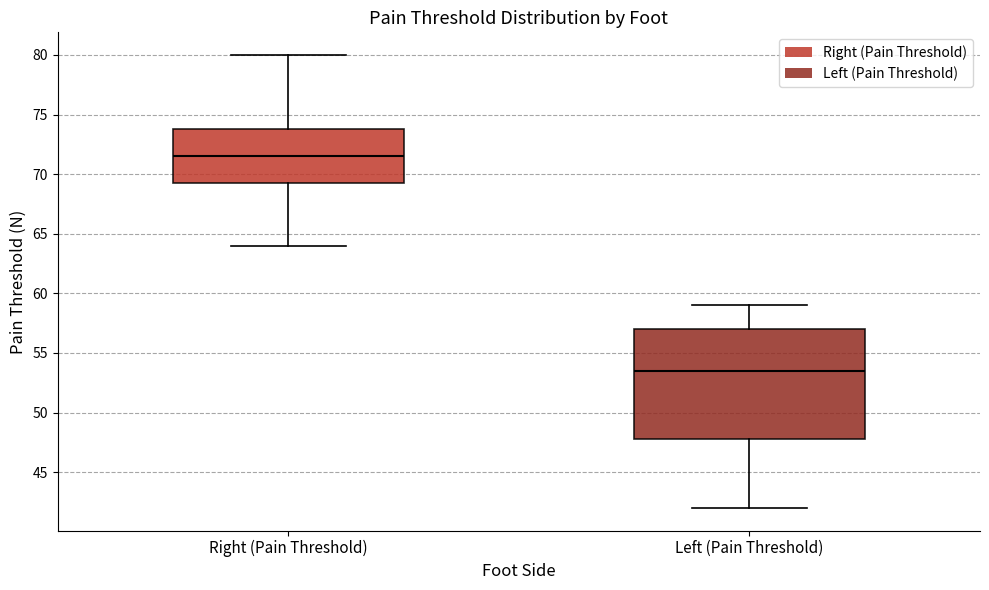

Where does the lower whisker of the box for Right (Pain Threshold) end on the y-axis? The values are not printed on the chart, so give them approximately, as read against the axis.

64.0